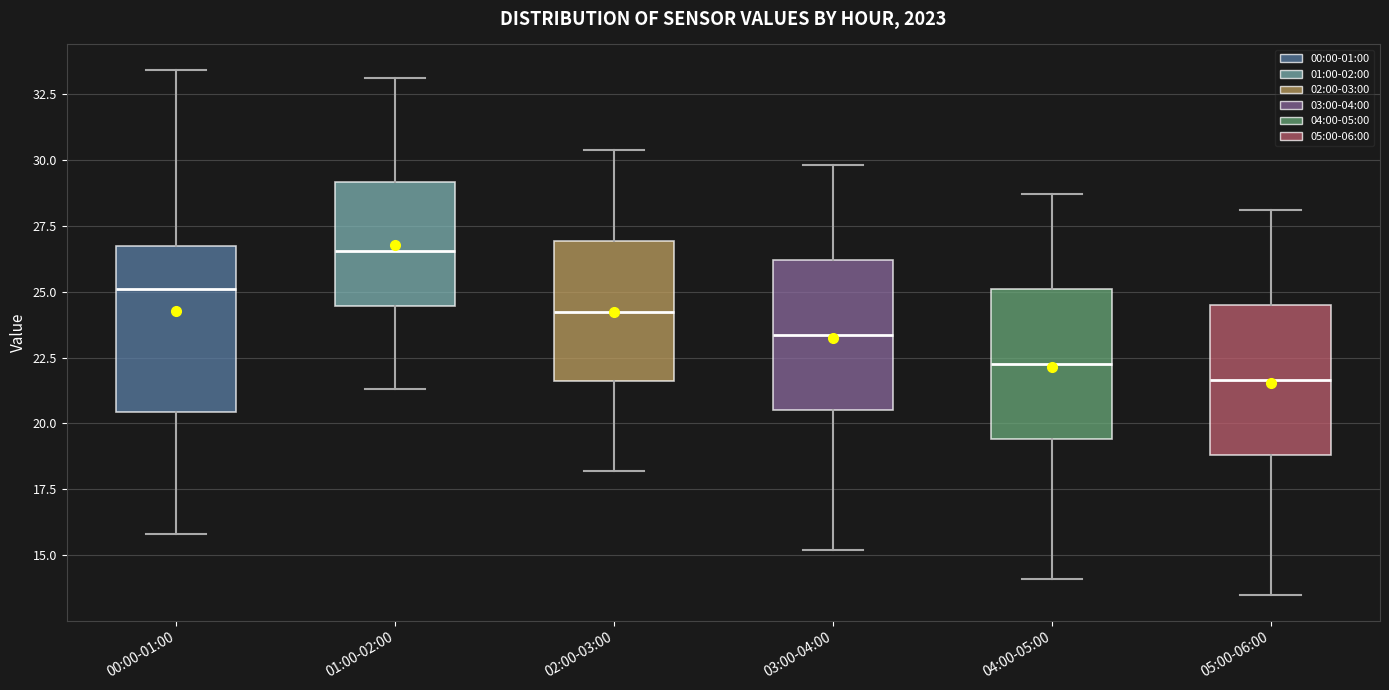

Which box's median line is the highest?

01:00-02:00